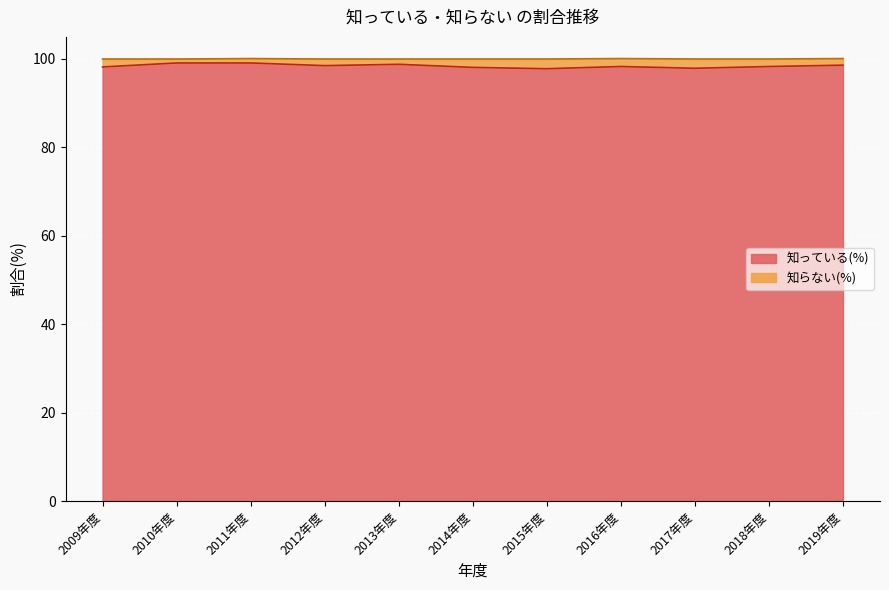

What is the smallest value displayed?

97.8